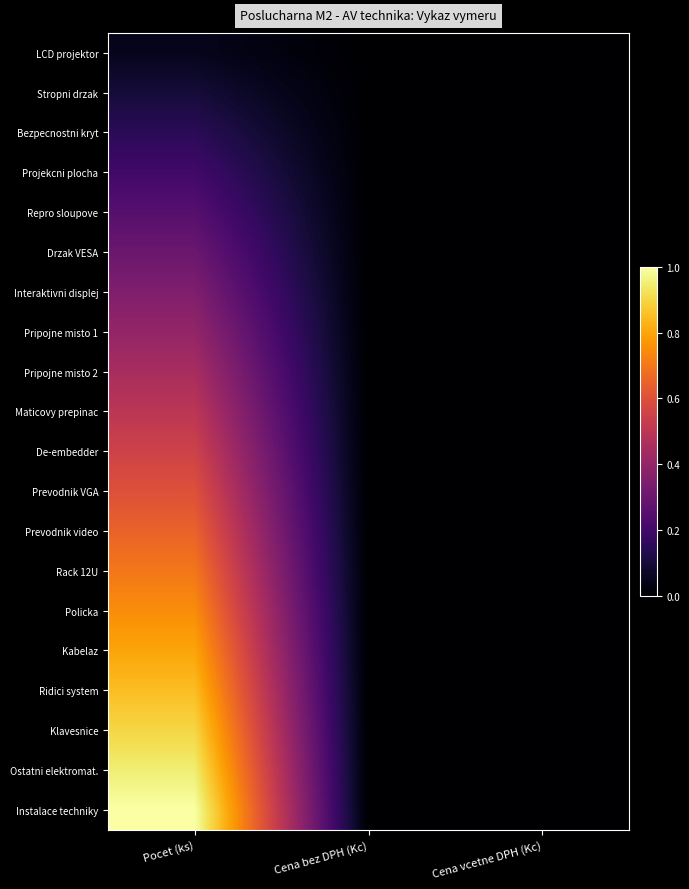

Between Cena bez DPH (Kc) and Pocet (ks), which is larger?

Pocet (ks)